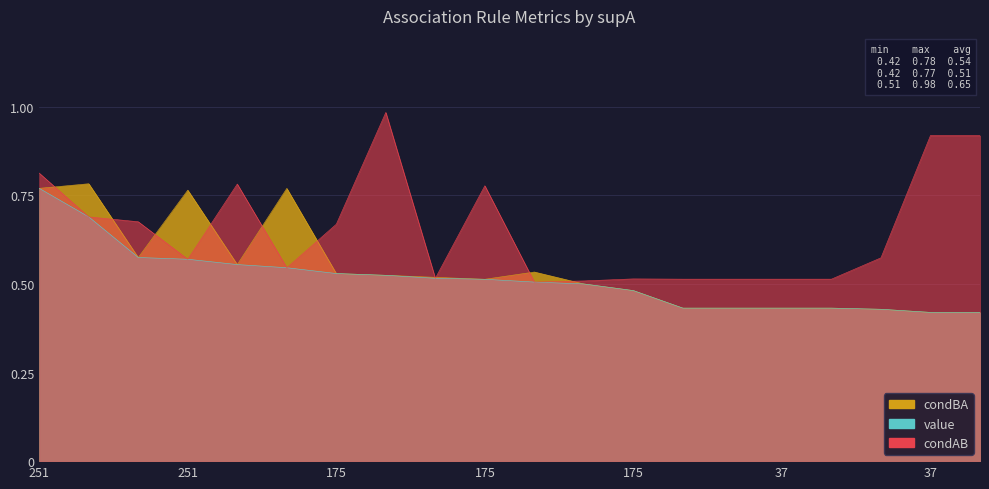

Count the number of categories in the chart.

20